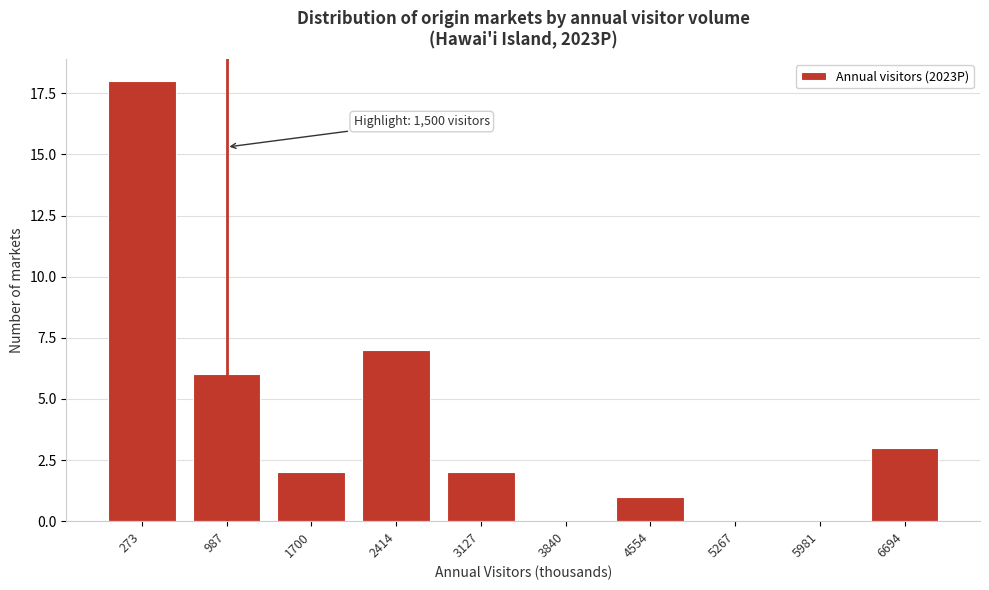

Reading right to left, transcribe all the data shown in this chart.

6694=3	5981=0	5267=0	4554=1	3840=0	3127=2	2414=7	1700=2	987=6	273=18